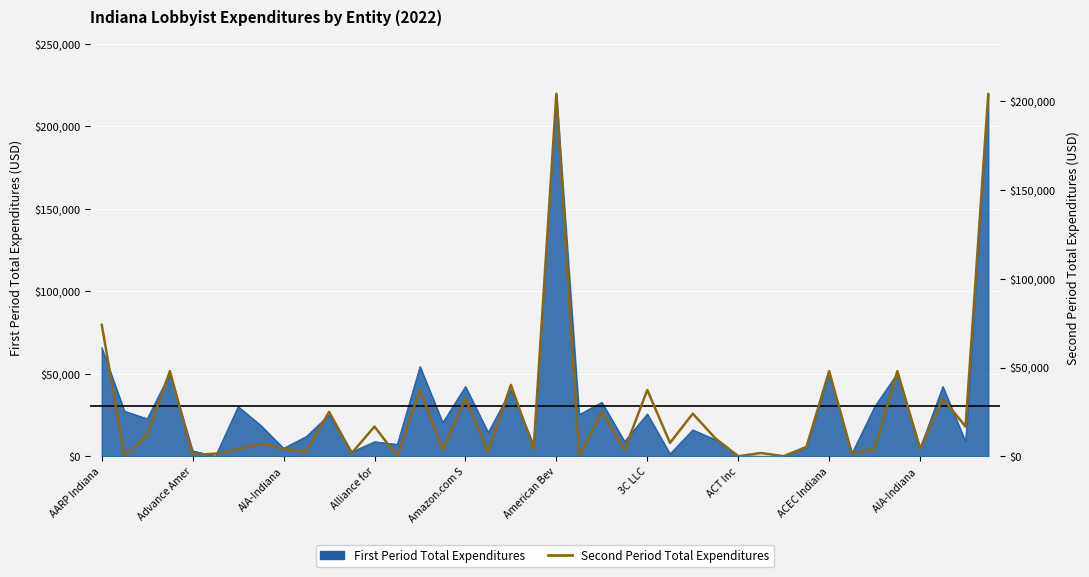

The value at 38 is 16690.0. True or false?

True